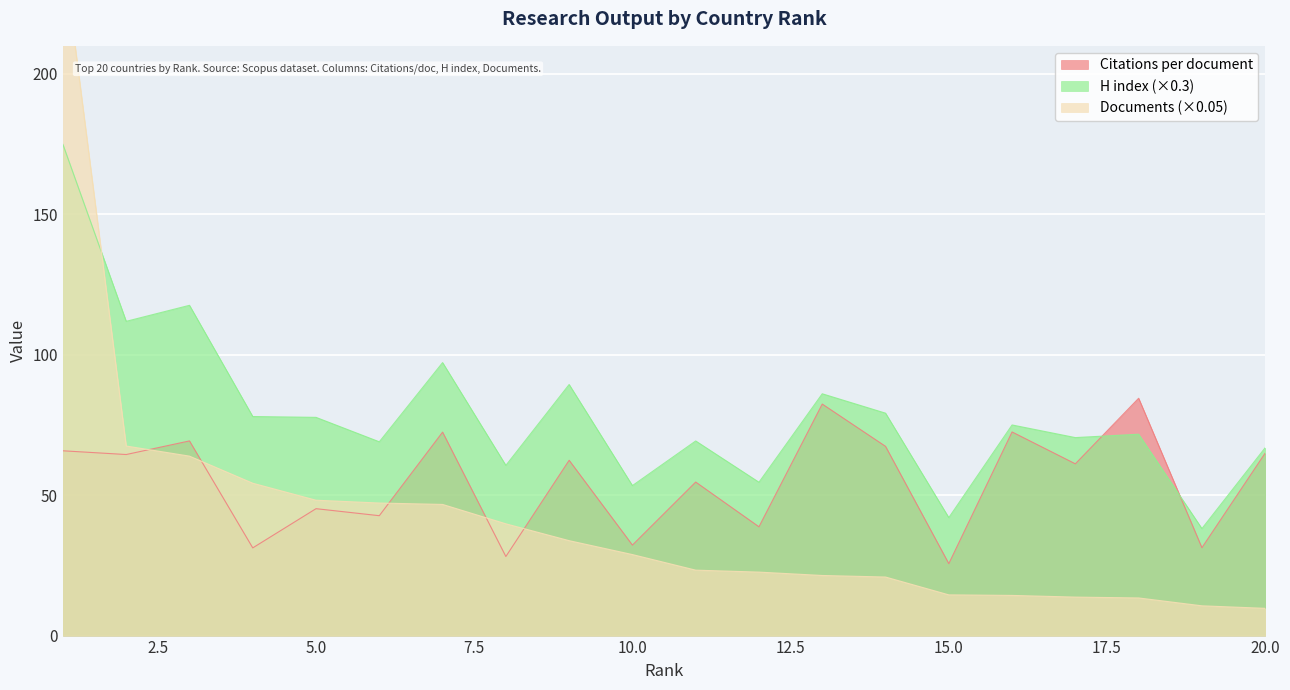

Is the value of Documents at 13 greater than the value of Citations per document at 4?

No